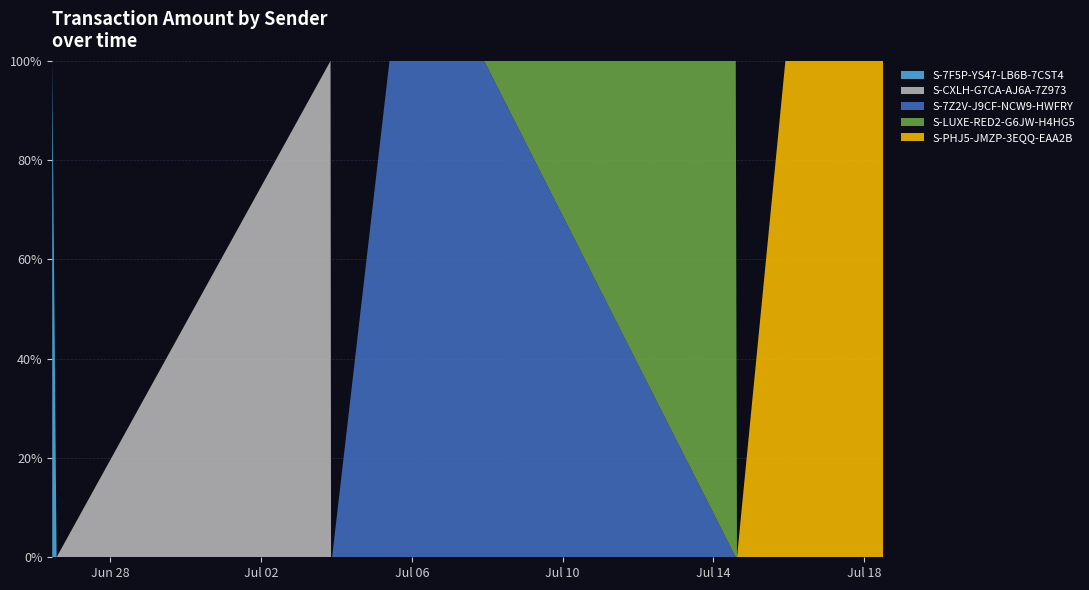

Reading left to right, extract all data points from this chart.

S-7F5P-YS47-LB6B-7CST4: 2017-06-26 11:04:32=1.0	2017-06-26 13:51:14=0.0	2017-07-03 20:14:03=0.0	2017-07-03 20:34:12=0.0	2017-07-03 21:13:07=0.0	2017-07-05 09:45:59=0.0	2017-07-06 11:40:35=0.0	2017-07-07 22:01:38=0.0	2017-07-14 14:10:34=0.0	2017-07-14 14:57:42=0.0	2017-07-15 21:46:46=0.0	2017-07-17 09:49:54=0.0	2017-07-18 12:00:59=0.0
S-CXLH-G7CA-AJ6A-7Z973: 2017-06-26 11:04:32=0.0	2017-06-26 13:51:14=0.0	2017-07-03 20:14:03=2.0	2017-07-03 20:34:12=0.0	2017-07-03 21:13:07=0.0	2017-07-05 09:45:59=0.0	2017-07-06 11:40:35=0.0	2017-07-07 22:01:38=0.0	2017-07-14 14:10:34=0.0	2017-07-14 14:57:42=0.0	2017-07-15 21:46:46=0.0	2017-07-17 09:49:54=0.0	2017-07-18 12:00:59=0.0
S-7Z2V-J9CF-NCW9-HWFRY: 2017-06-26 11:04:32=0.0	2017-06-26 13:51:14=0.0	2017-07-03 20:14:03=0.0	2017-07-03 20:34:12=0.0	2017-07-03 21:13:07=0.0	2017-07-05 09:45:59=0.1	2017-07-06 11:40:35=0.6	2017-07-07 22:01:38=0.0	2017-07-14 14:10:34=0.0	2017-07-14 14:57:42=0.0	2017-07-15 21:46:46=0.0	2017-07-17 09:49:54=0.0	2017-07-18 12:00:59=0.0
S-LUXE-RED2-G6JW-H4HG5: 2017-06-26 11:04:32=0.0	2017-06-26 13:51:14=0.0	2017-07-03 20:14:03=0.0	2017-07-03 20:34:12=0.0	2017-07-03 21:13:07=0.0	2017-07-05 09:45:59=0.0	2017-07-06 11:40:35=0.0	2017-07-07 22:01:38=0.0	2017-07-14 14:10:34=5.0	2017-07-14 14:57:42=0.0	2017-07-15 21:46:46=0.0	2017-07-17 09:49:54=0.0	2017-07-18 12:00:59=0.0
S-PHJ5-JMZP-3EQQ-EAA2B: 2017-06-26 11:04:32=0.0	2017-06-26 13:51:14=0.0	2017-07-03 20:14:03=0.0	2017-07-03 20:34:12=0.0	2017-07-03 21:13:07=0.0	2017-07-05 09:45:59=0.0	2017-07-06 11:40:35=0.0	2017-07-07 22:01:38=0.0	2017-07-14 14:10:34=0.0	2017-07-14 14:57:42=0.0	2017-07-15 21:46:46=0.6	2017-07-17 09:49:54=0.3	2017-07-18 12:00:59=0.9